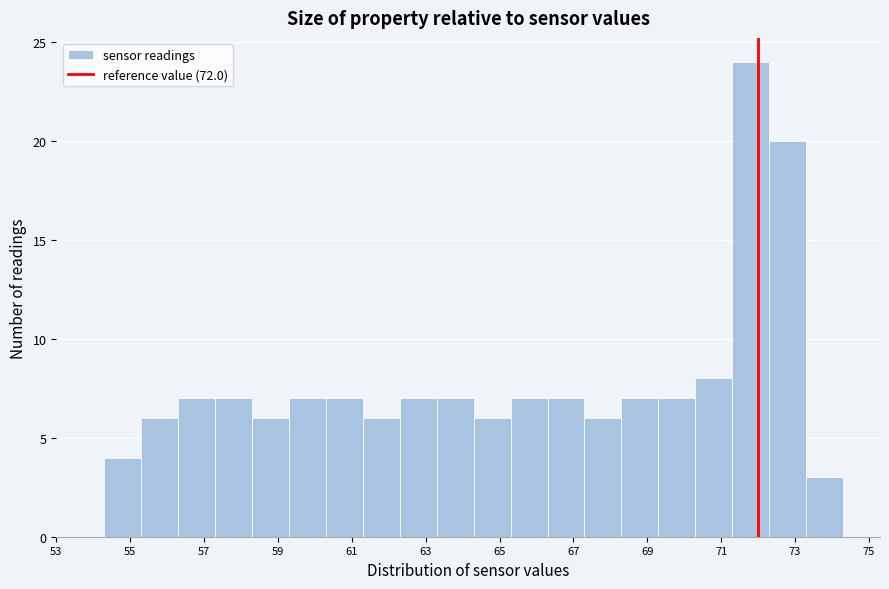

Over which range of the x-axis is the bar tallest?

71.3 to 72.3